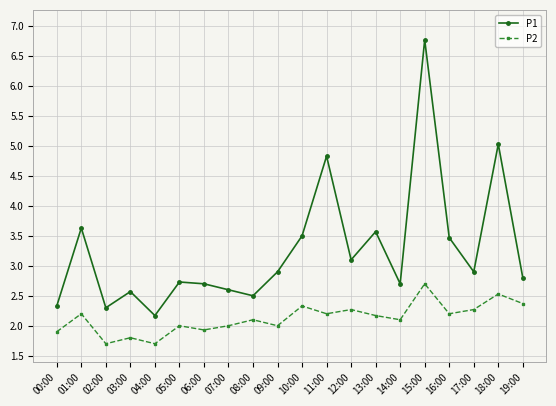

What is the total value across all series at 14:00?

4.8